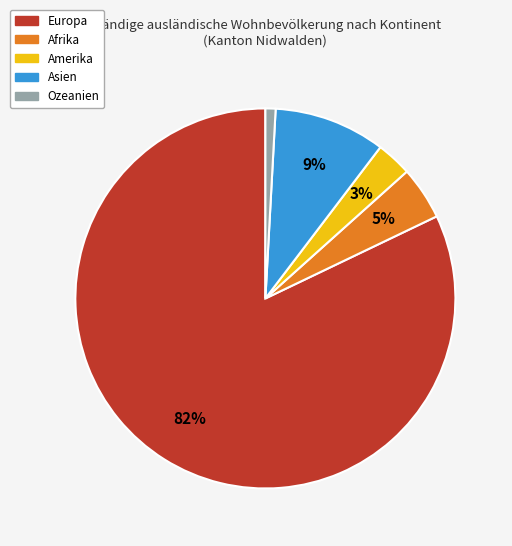

True or false: Afrika accounts for 5% of the total.

True